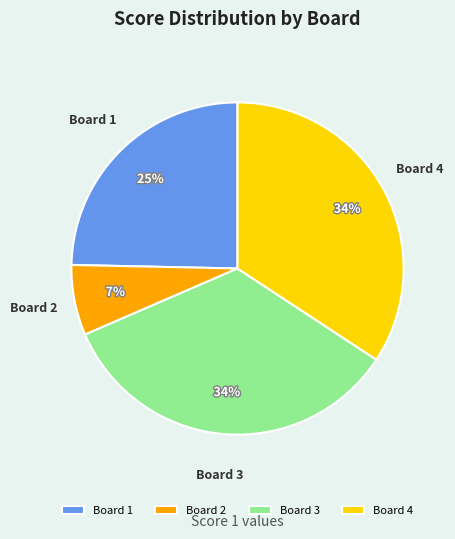

The Board 1 slice represents 37% of the pie. True or false?

False